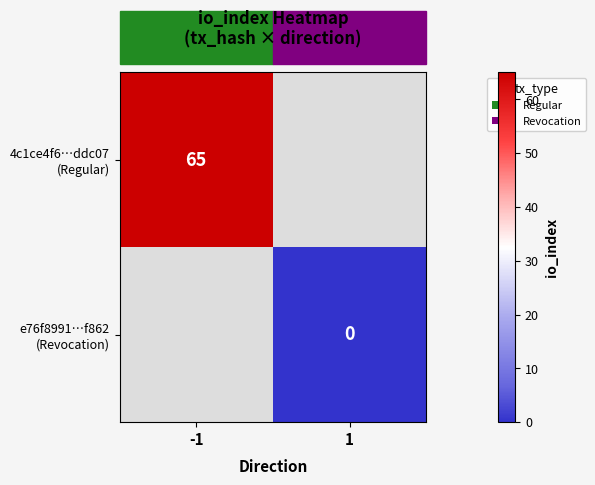

Is it true that 4c1ce4f6…ddc07 (Regular) equals 100.4 at -1?

False